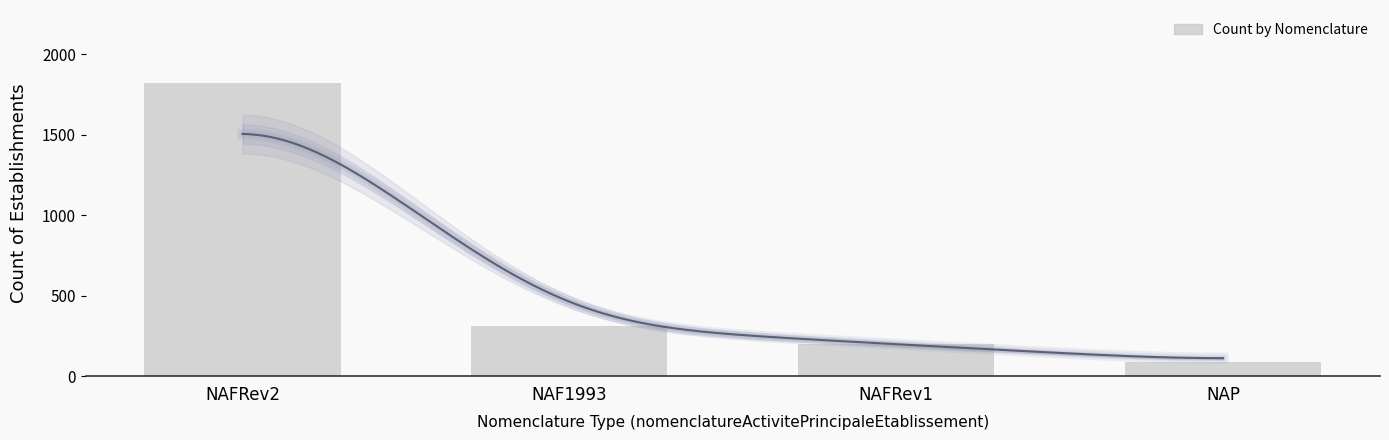

Reading left to right, transcribe all the data shown in this chart.

1820	312	198	89